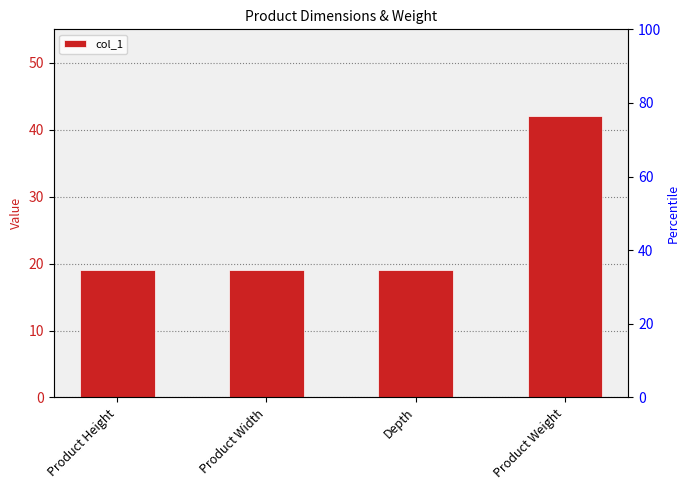

Is it true that the value at Product Height is 13?

False